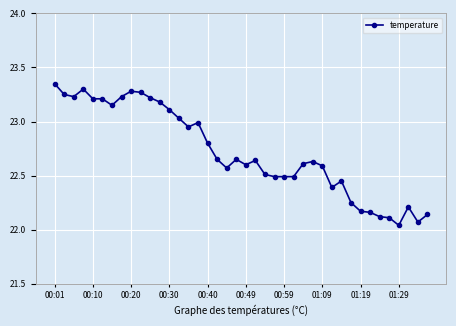

What is the difference between the second highest and second lowest values?

1.2